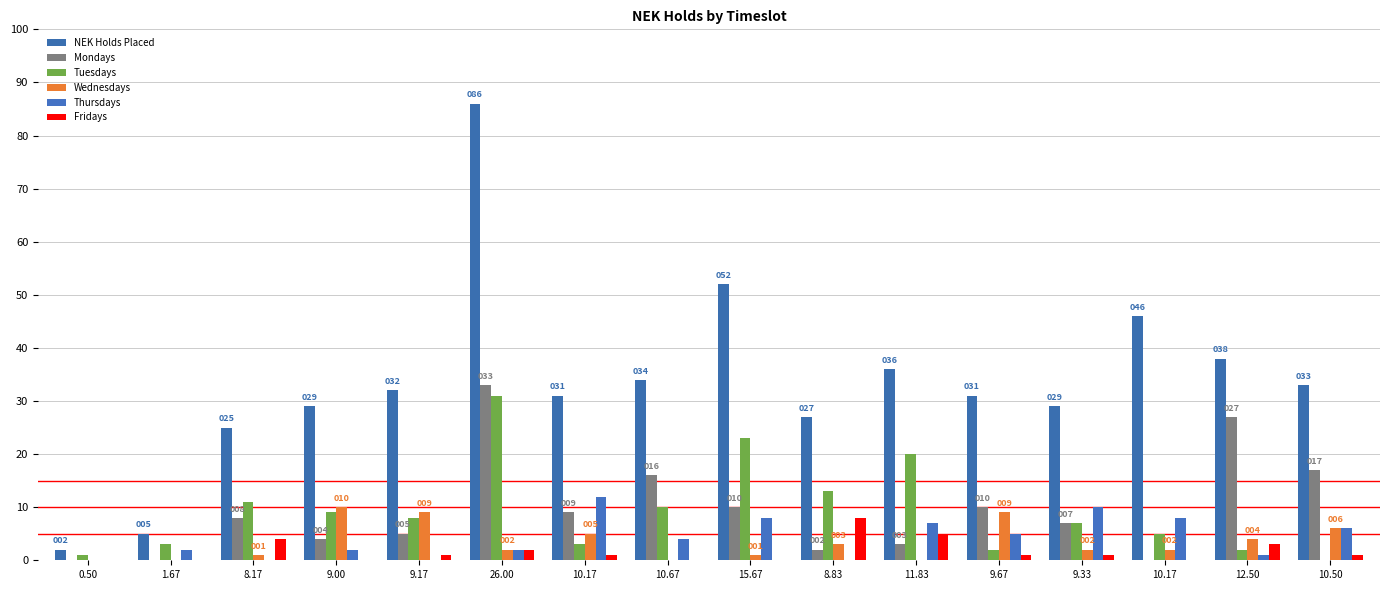

Which has a higher value, 10.17 or 9.67?

10.17